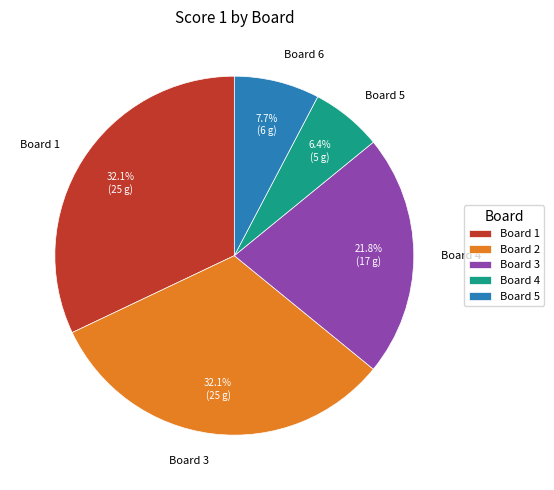

What percentage is the Board 5 slice, to the nearest percent?

6%